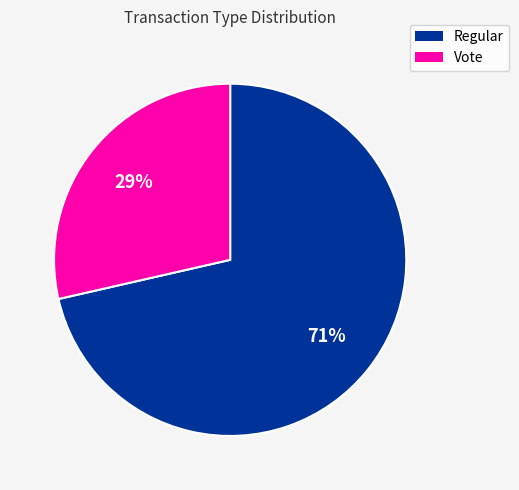

Combined, do Vote and Regular account for over 50%?

Yes